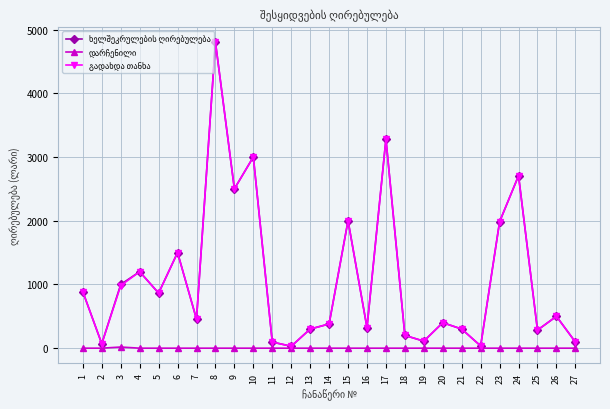

What is the maximum value shown in the chart?

4800.0